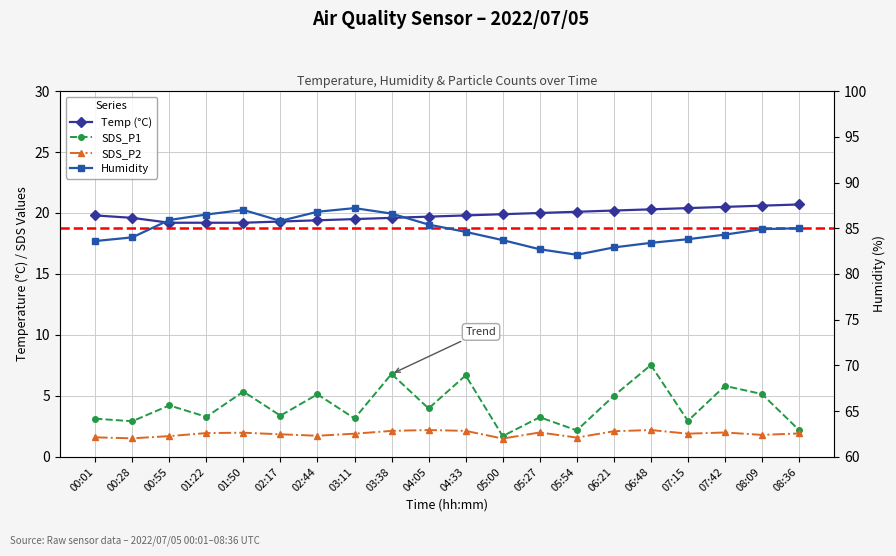

Reading left to right, list all the values displayed in this chart.

Temp: 19.8	19.6	19.2	19.2	19.2	19.3	19.4	19.5	19.6	19.7	19.8	19.9	20.0	20.1	20.2	20.3	20.4	20.5	20.6	20.7
Humidity: 83.6	84.0	85.9	86.5	87.0	85.8	86.8	87.2	86.6	85.4	84.6	83.7	82.7	82.1	82.9	83.4	83.8	84.3	84.9	85.0
SDS_P1: 3.1	2.9	4.2	3.3	5.3	3.4	5.1	3.1	6.8	4.0	6.7	1.7	3.2	2.2	5.0	7.5	3.0	5.8	5.2	2.2
SDS_P2: 1.6	1.5	1.7	1.9	2.0	1.9	1.7	1.9	2.1	2.2	2.1	1.5	2.0	1.6	2.1	2.2	1.9	2.0	1.8	1.9